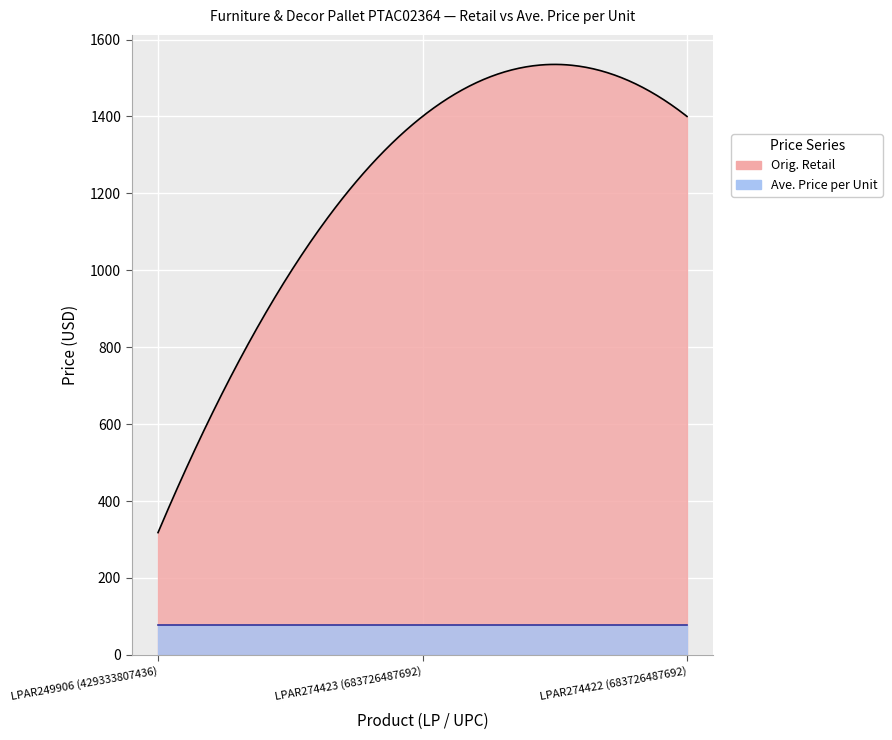

What are all the series names shown in the legend?

Orig. Retail, Ave. Price per Unit